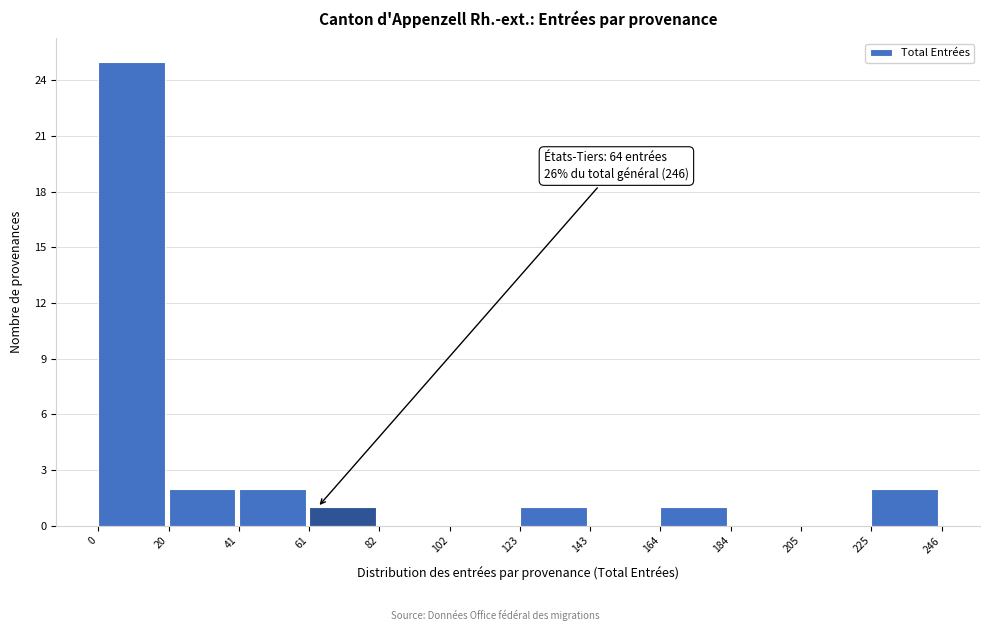

Which range on the x-axis has the tallest bar?

0 to 20